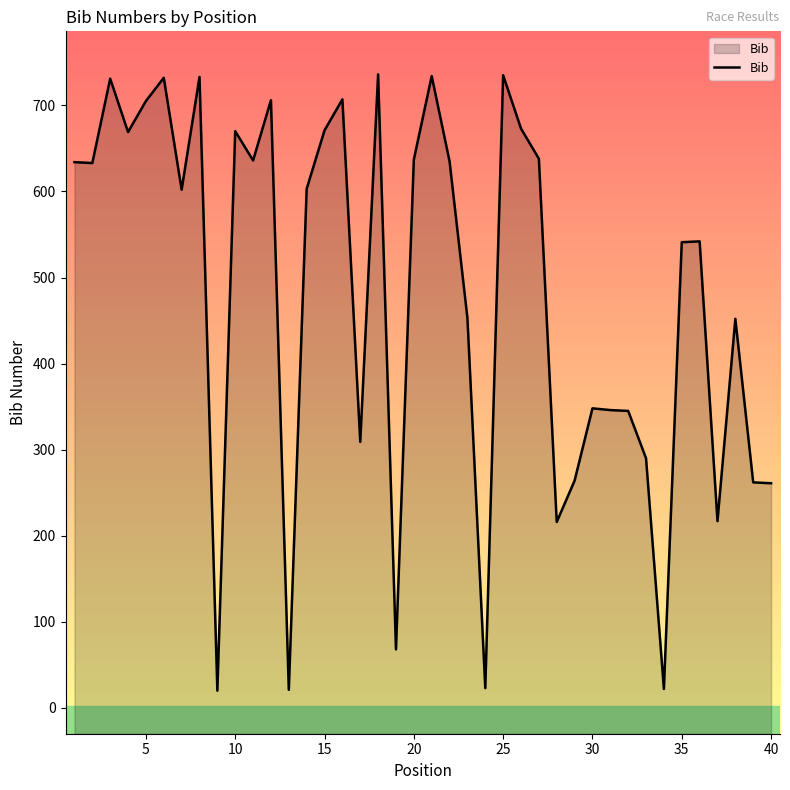

The chart shows a value of 1080 at 25. True or false?

False